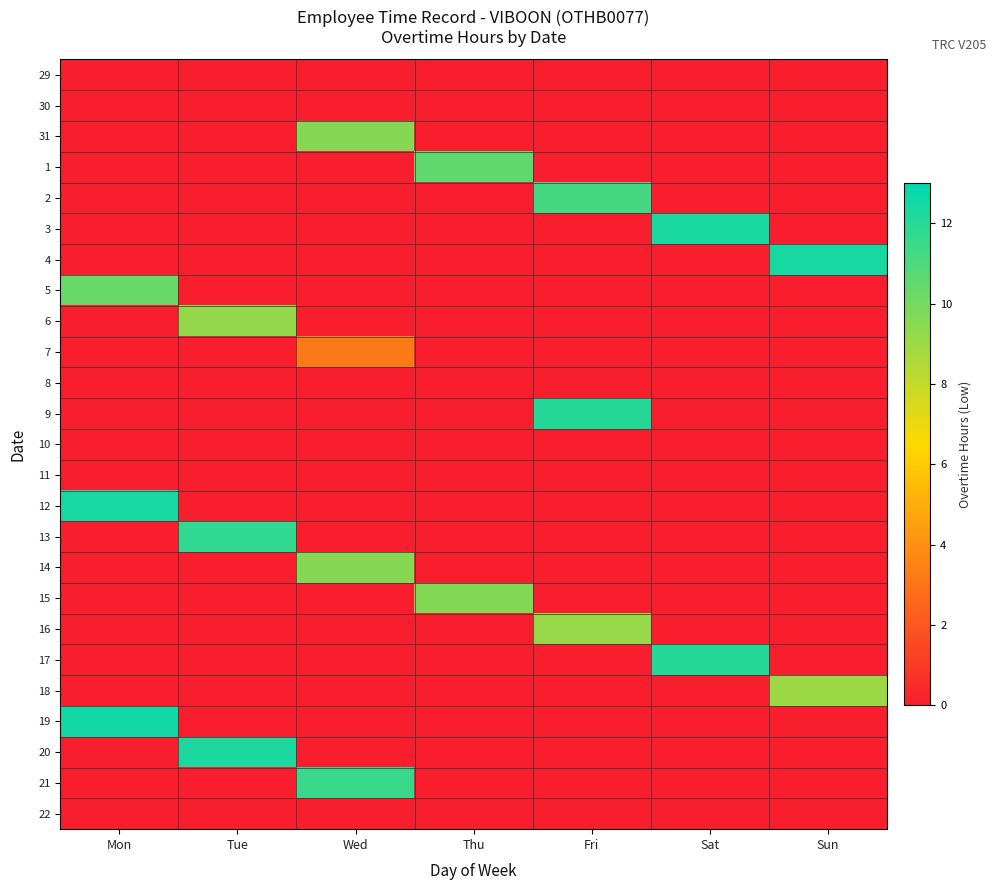

Rank the series at Mon from highest to lowest value.

19, 12, 5, 29, 30, 31, 1, 2, 3, 4, 6, 7, 8, 9, 10, 11, 13, 14, 15, 16, 17, 18, 20, 21, 22